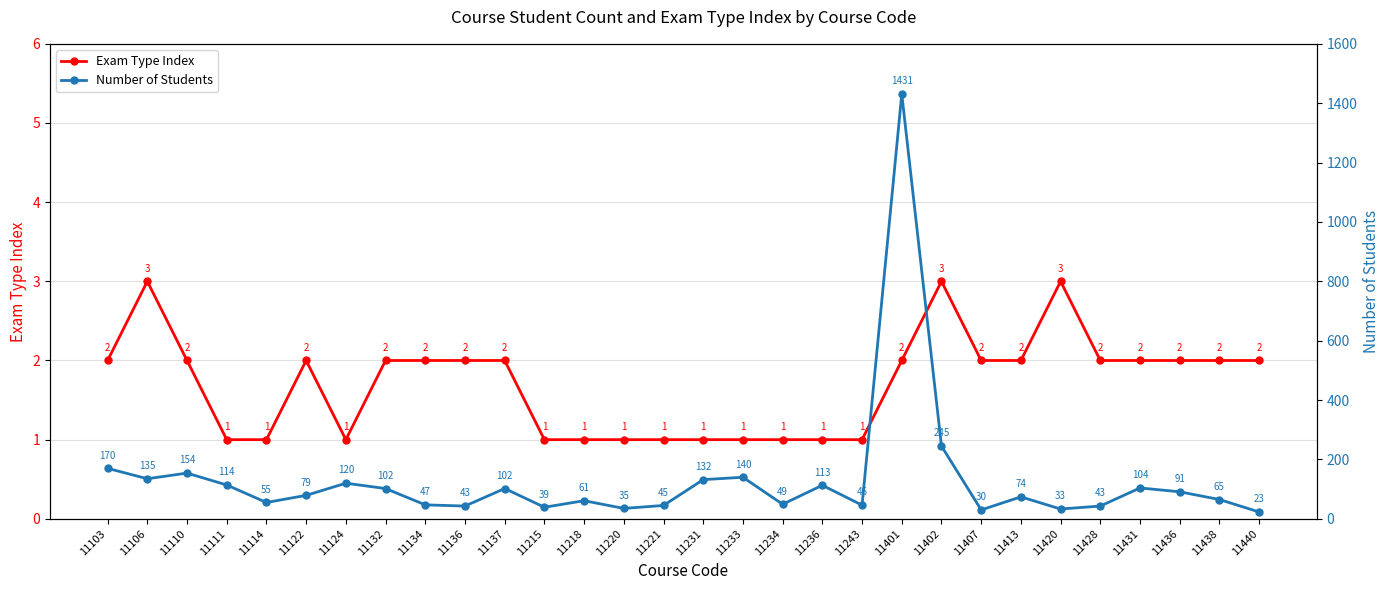

At which category is the sum across all series the highest?

11401